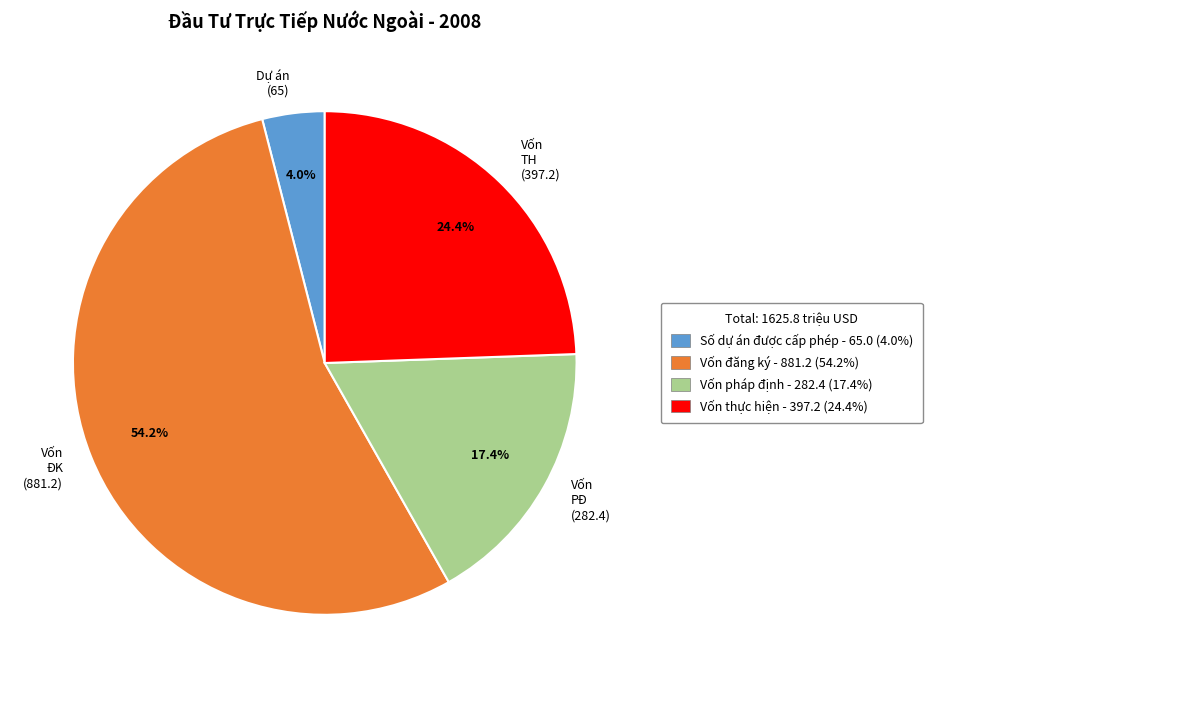

Rank the categories by value from lowest to highest.

Dự án (65), Vốn PĐ (282.4), Vốn TH (397.2), Vốn ĐK (881.2)